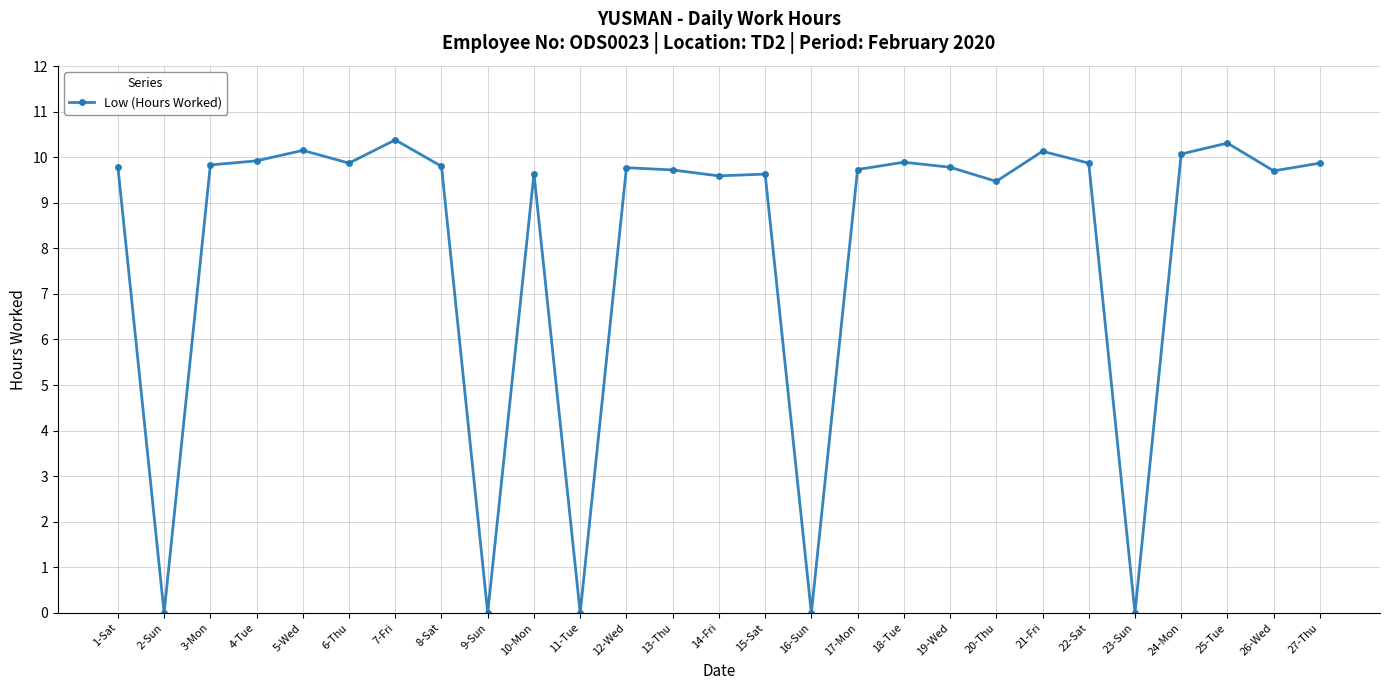

Approximately how many times larger is the value at 8-Sat compared to 24-Mon?

1.0